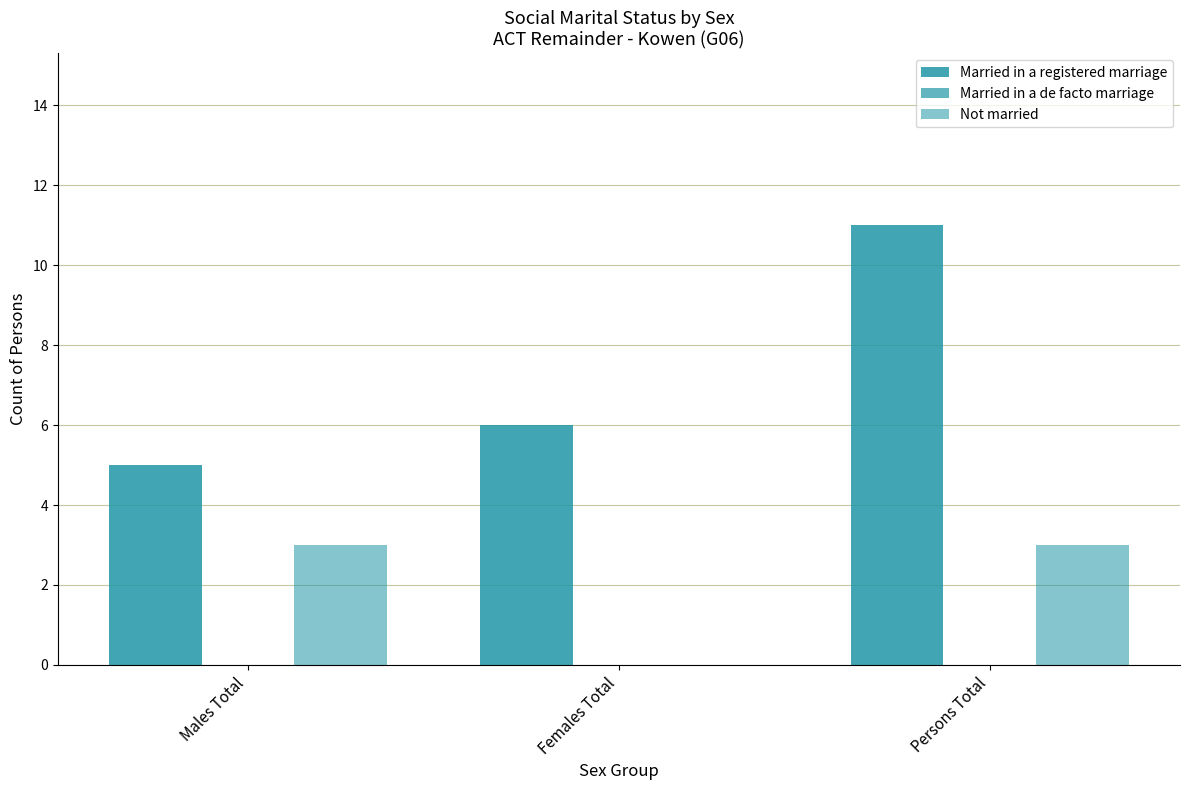

List the labels in order of Not married value, largest first.

Males Total, Persons Total, Females Total